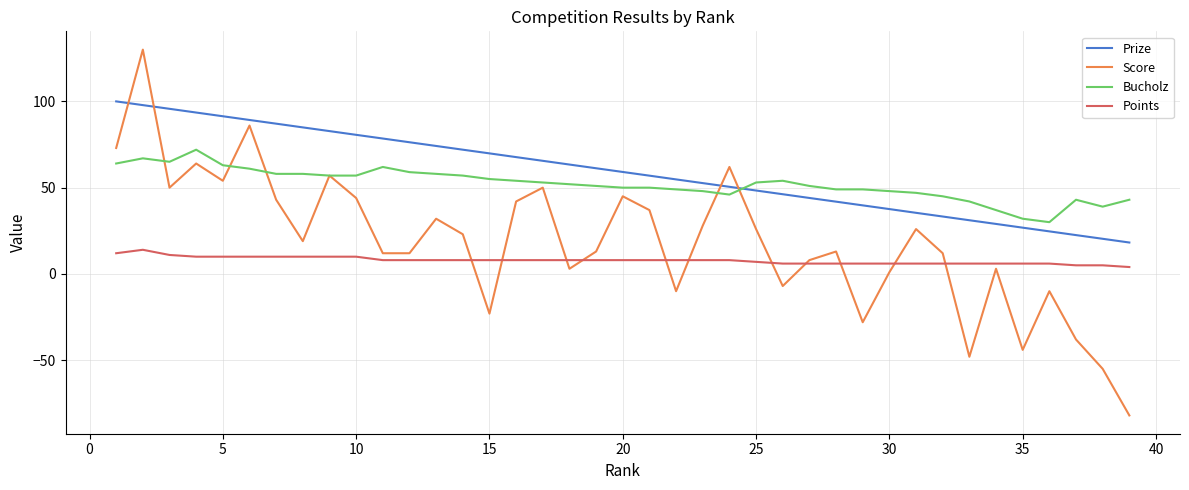

List the series in order of their peak value, highest first.

Score, Prize, Bucholz, Points